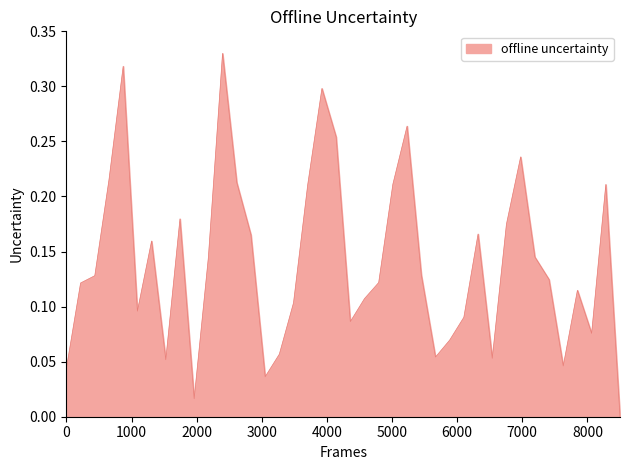

How many series are shown in this chart?

1